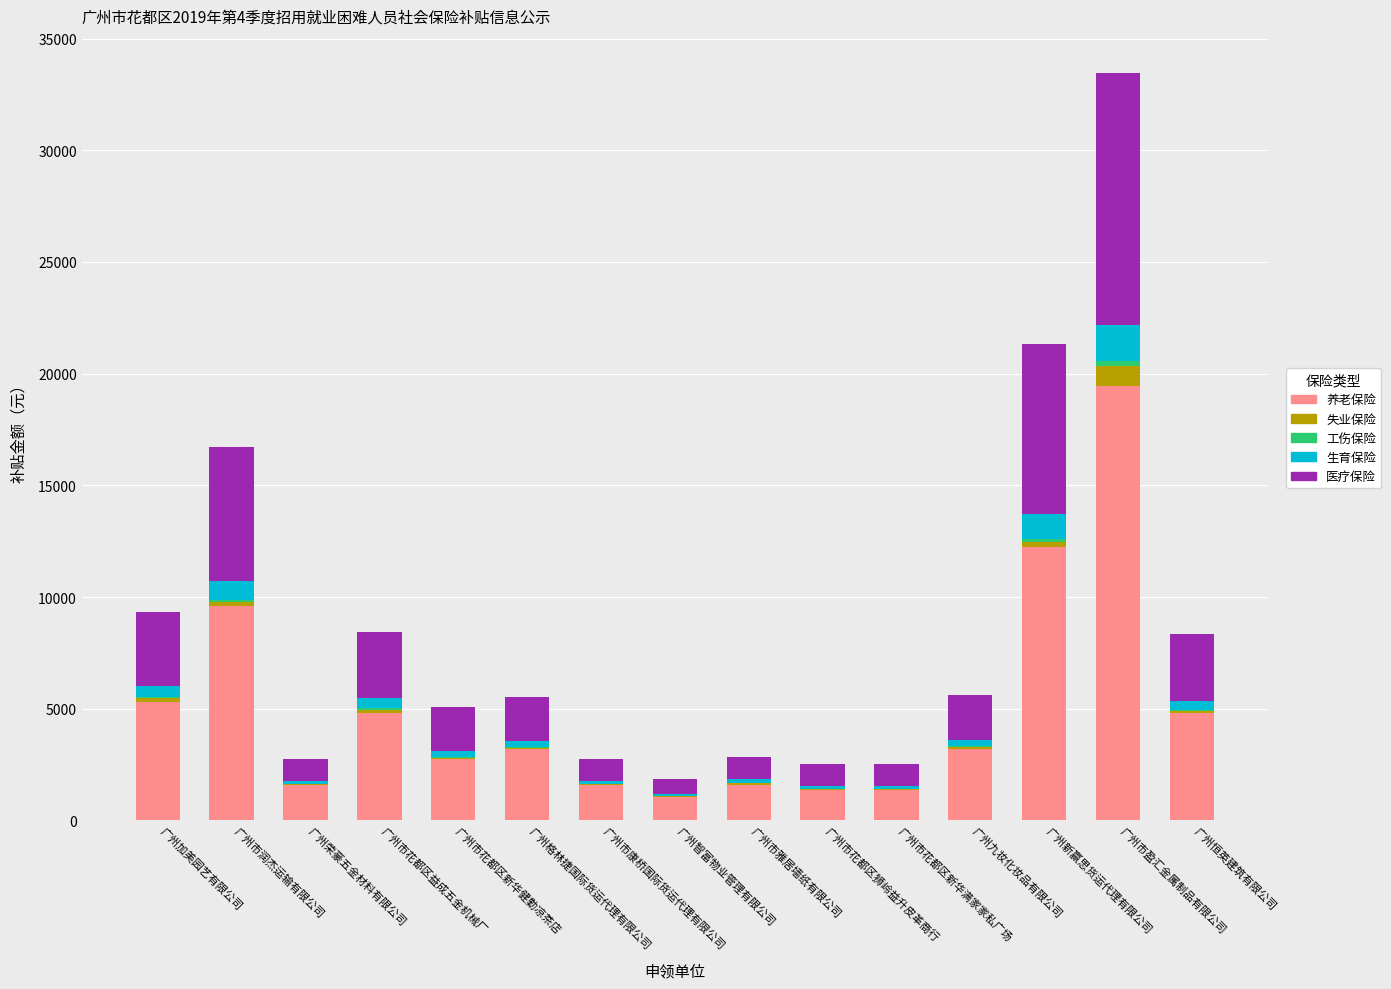

True or false: 医疗保险 has a value of 427.1 at 广州市花都区新华满家家私广场.

False